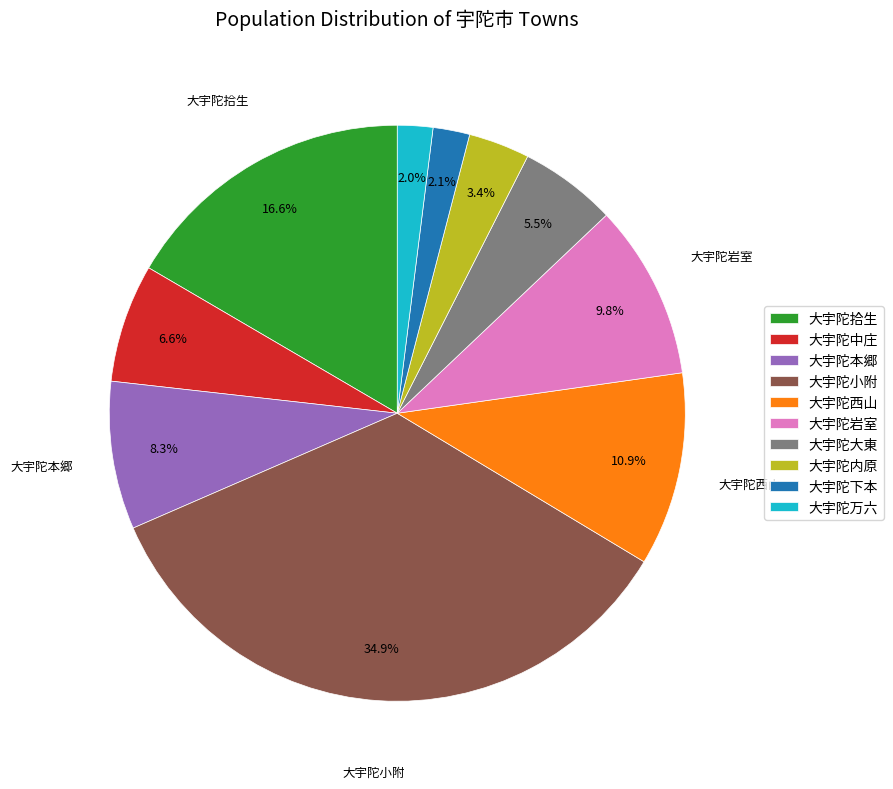

Is it true that 大宇陀中庄 is 7% of the pie?

True